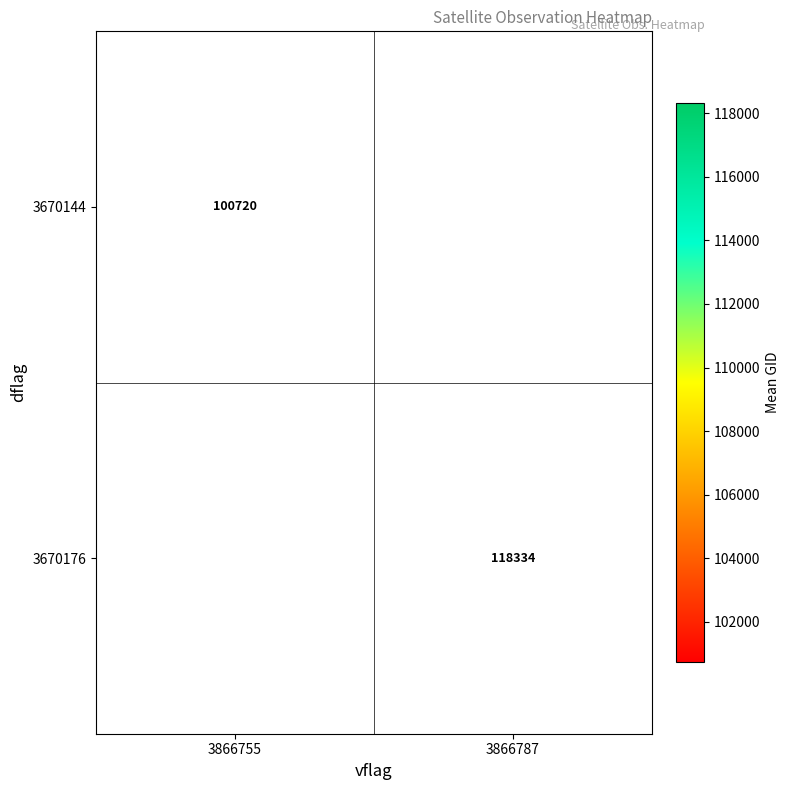

Is the value of 3670144 at 3866755 greater than the value of 3670176 at 3866787?

No